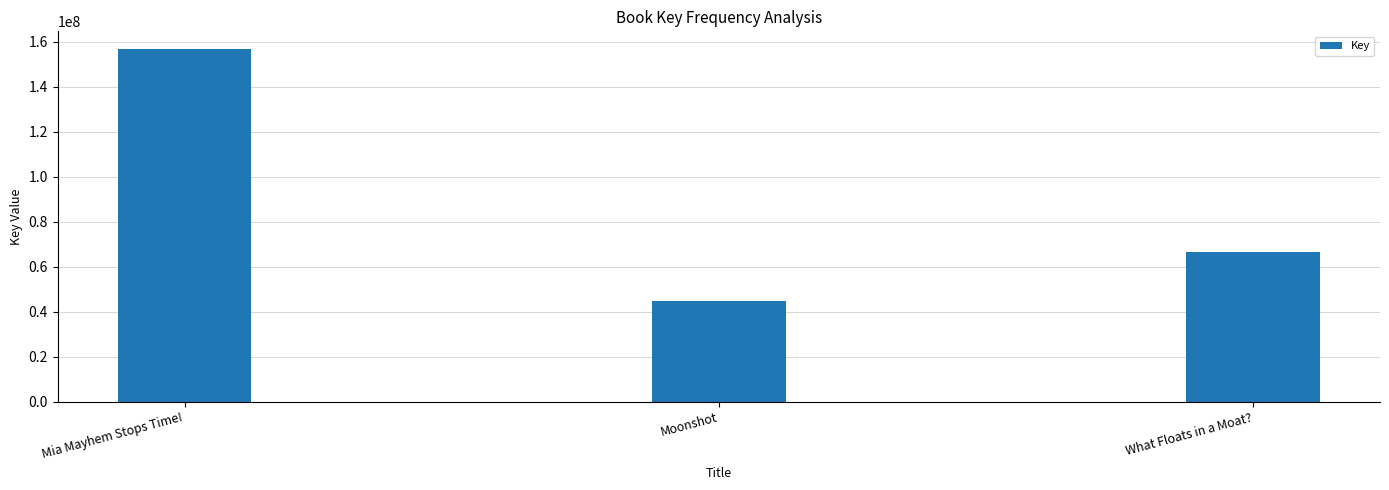

Which has a higher value, What Floats in a Moat? or Moonshot?

What Floats in a Moat?